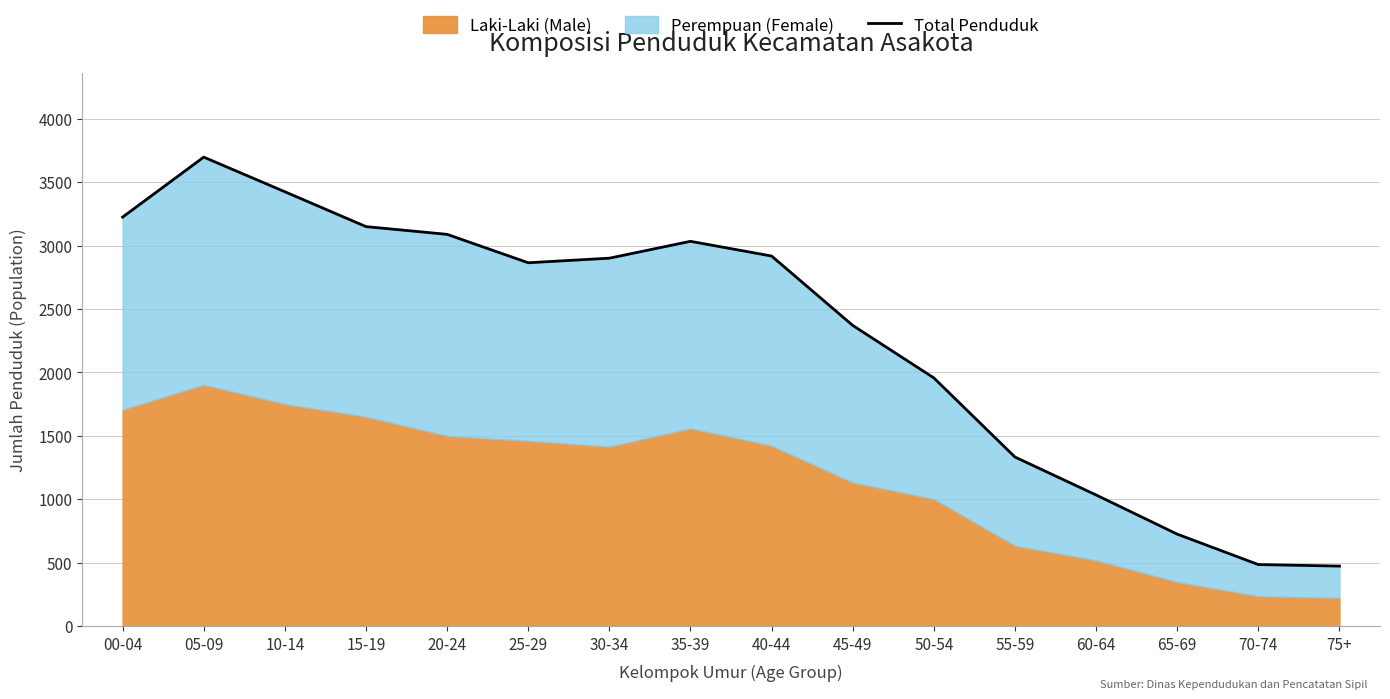

Rank the categories by value from highest to lowest.

05-09, 10-14, 00-04, 15-19, 20-24, 35-39, 40-44, 30-34, 25-29, 45-49, 50-54, 55-59, 60-64, 65-69, 70-74, 75+